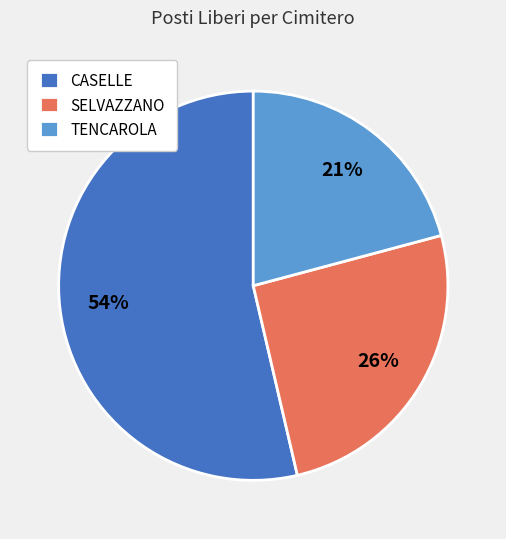

What is the smallest slice in the pie chart?

TENCAROLA